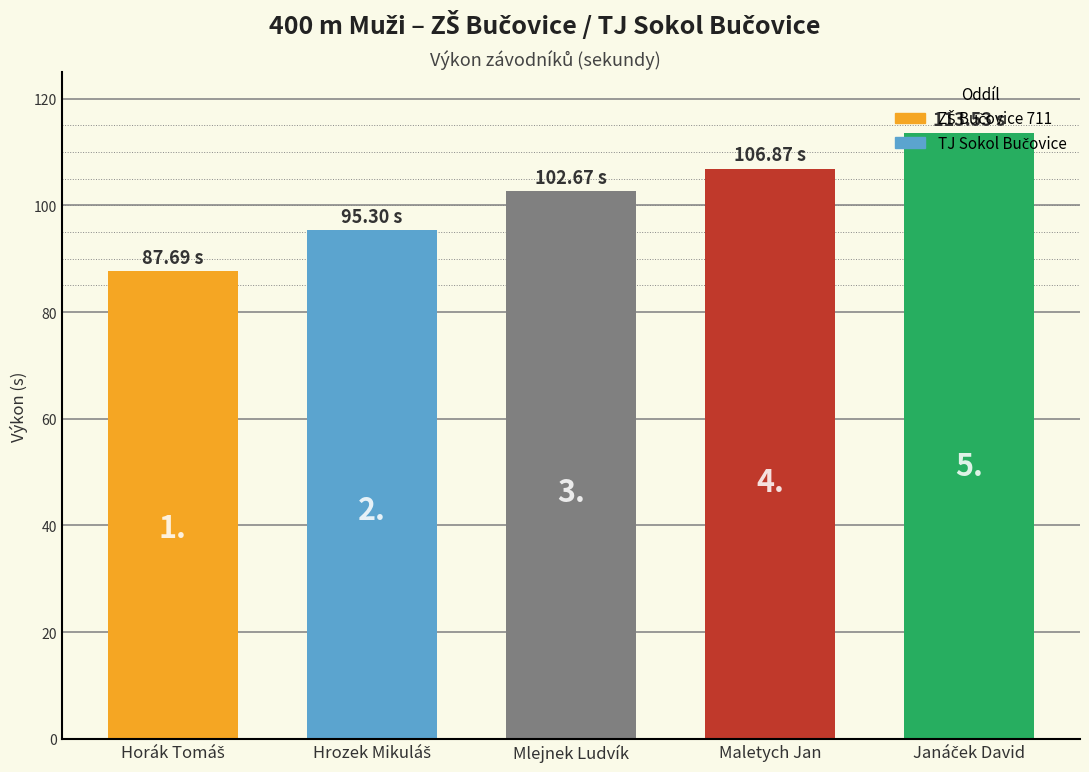

Between Horák Tomáš and Janáček David, which is larger?

Janáček David